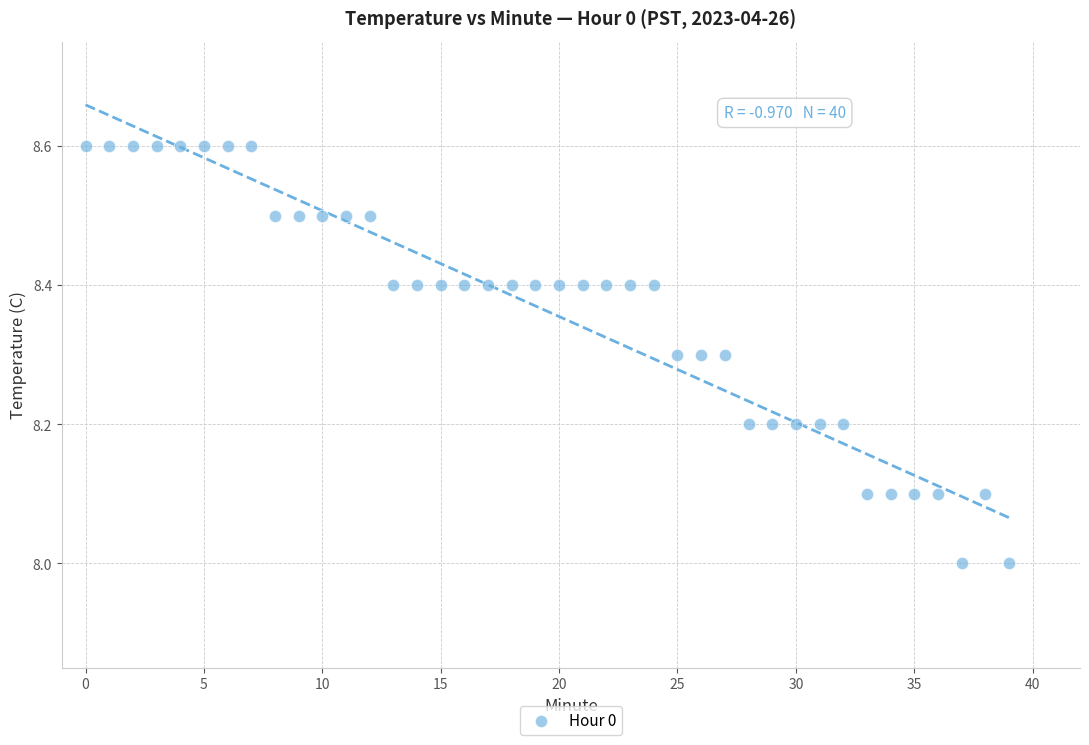

What is the range of Y values (max minus min)?

0.6